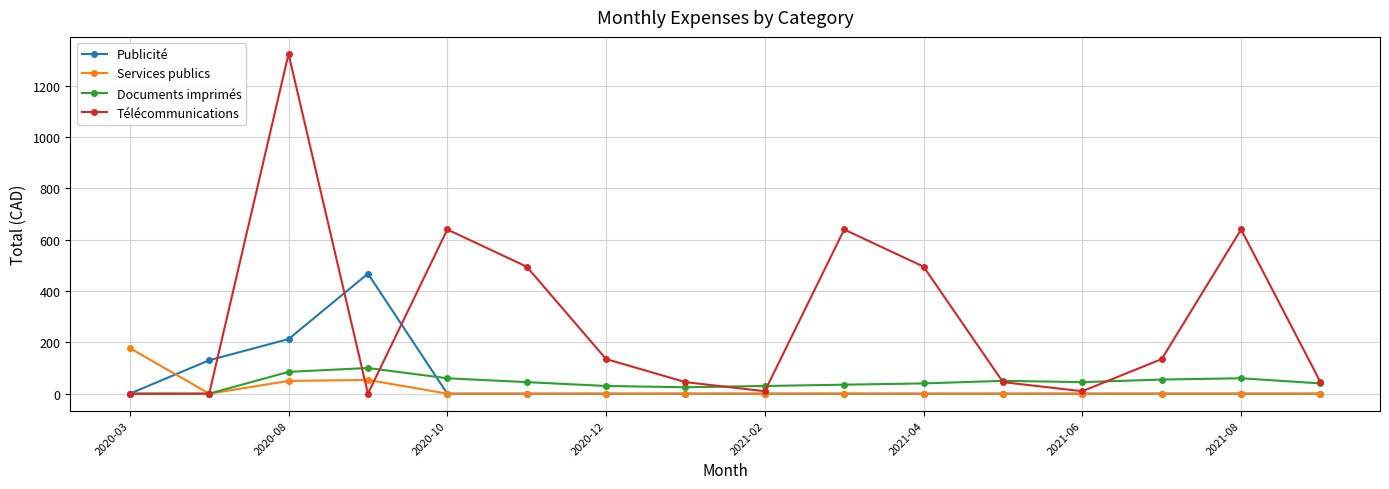

Which series has the widest spread of values?

Télécommunications